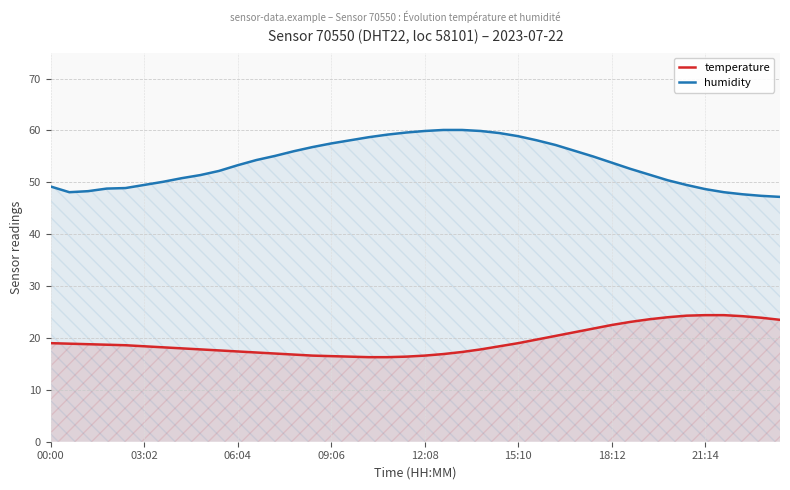

How many lines are shown in the chart?

2